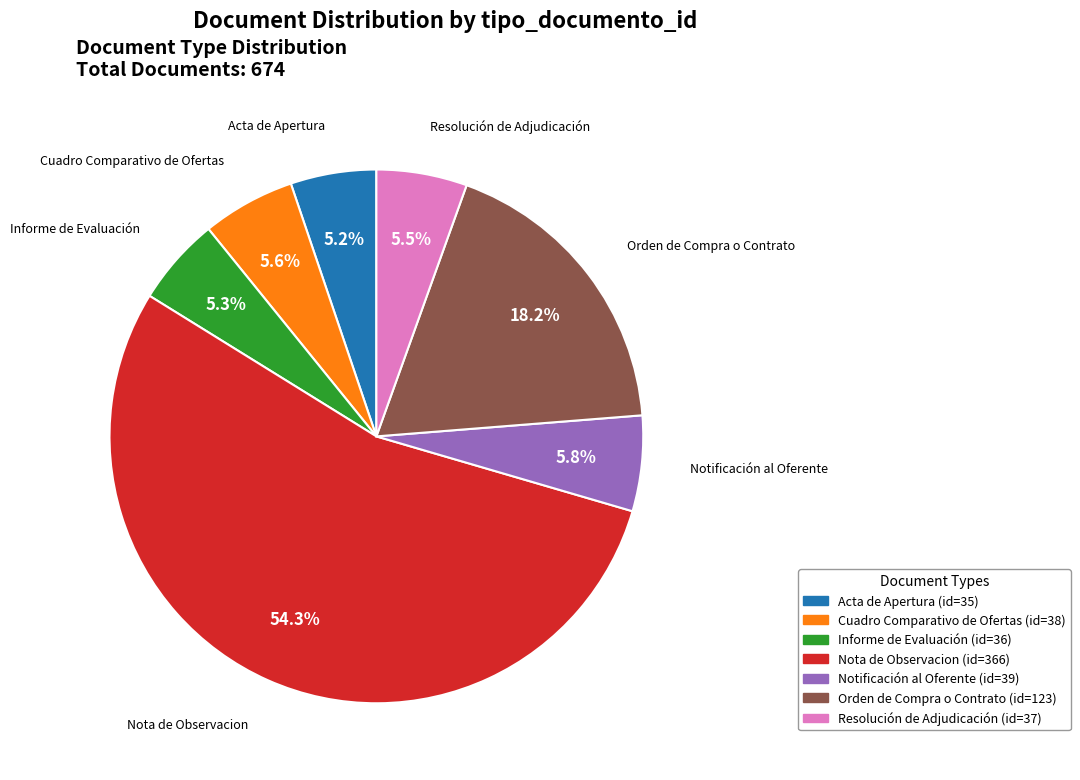

Approximately how many times larger is the value at Acta de Apertura compared to Informe de Evaluación?

1.0